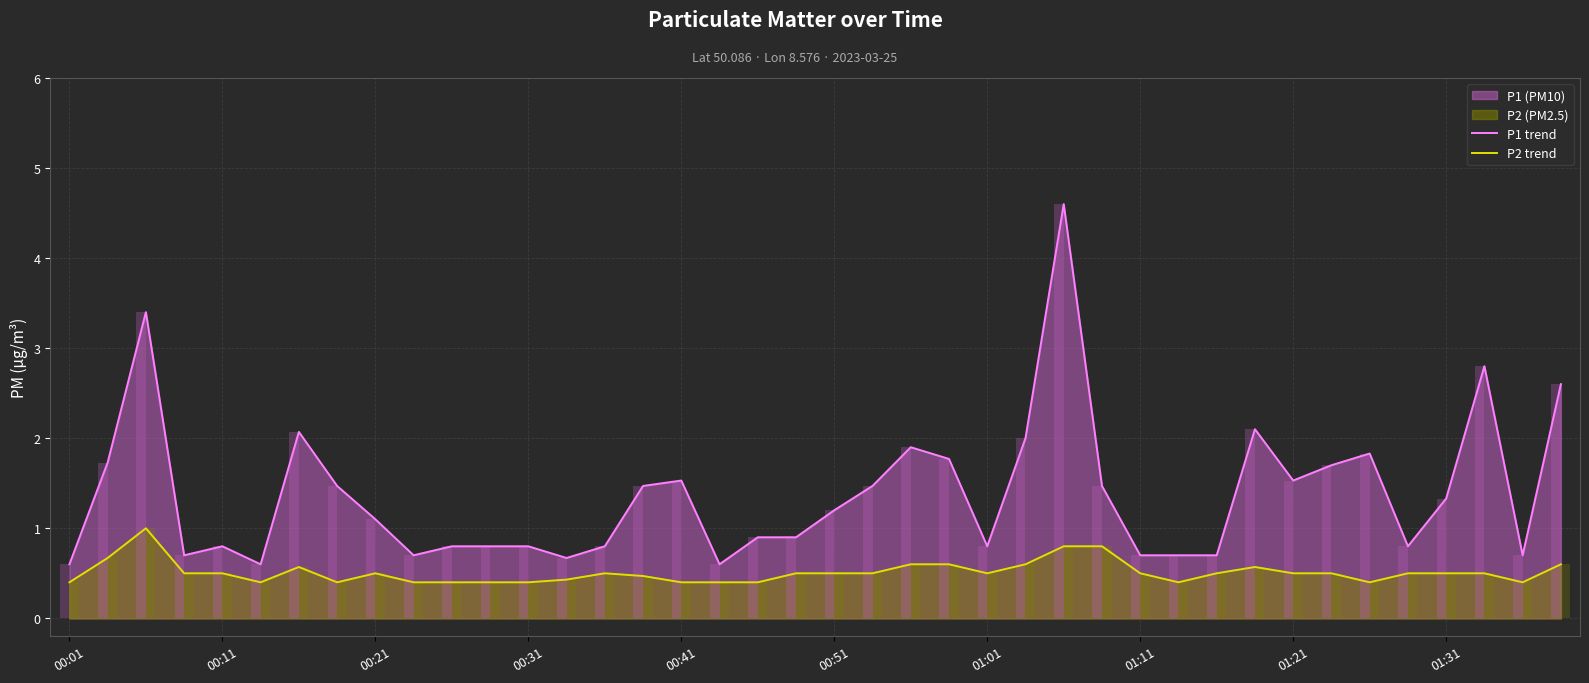

What is the maximum value for P2 trend?

1.0